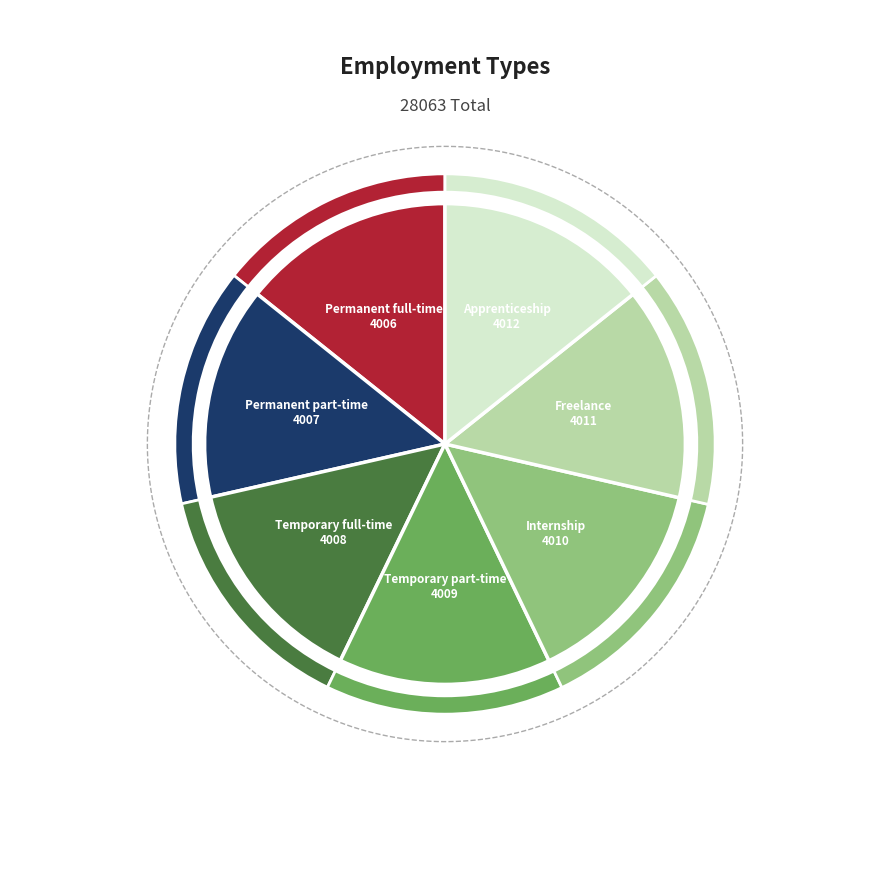

What is the change in value from Temporary part-time to Internship/Diploma/Student Job?

+1